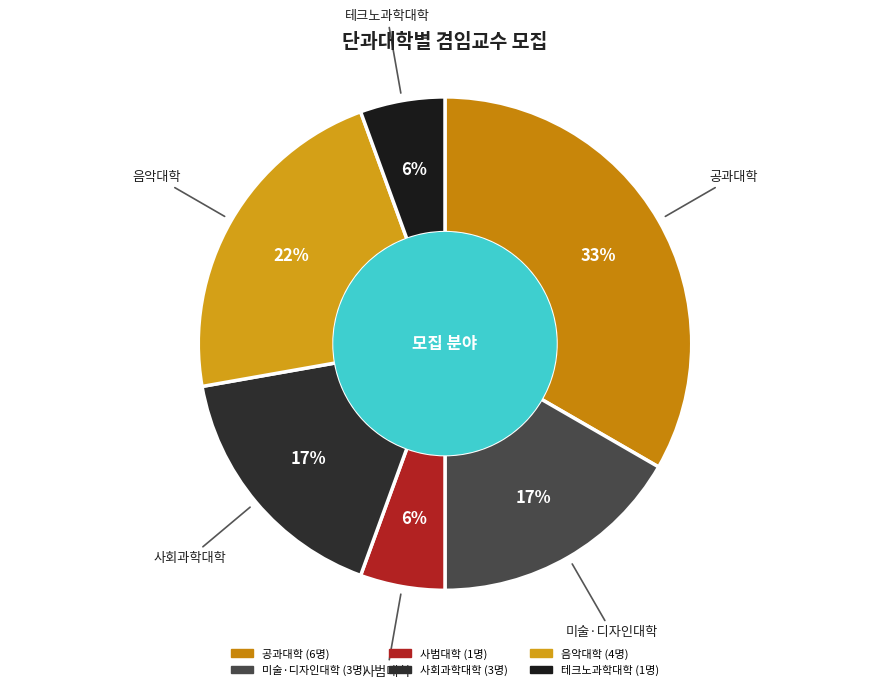

What is the largest slice in the pie chart?

공과대학